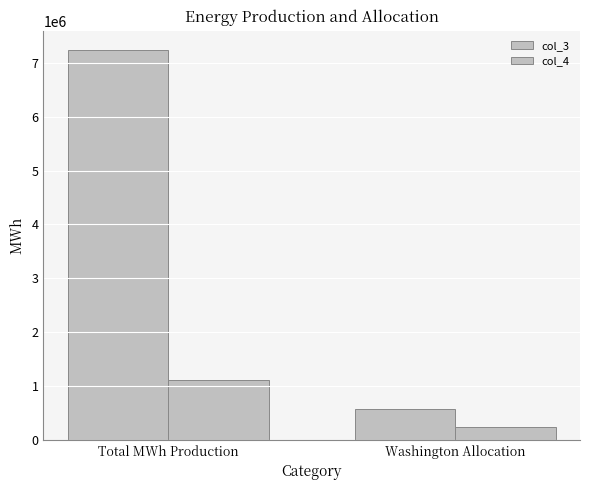

Reading left to right, extract all data points from this chart.

col_3: Total MWh Production=7235946	Washington Allocation=576422
col_4: Total MWh Production=1107345	Washington Allocation=247004